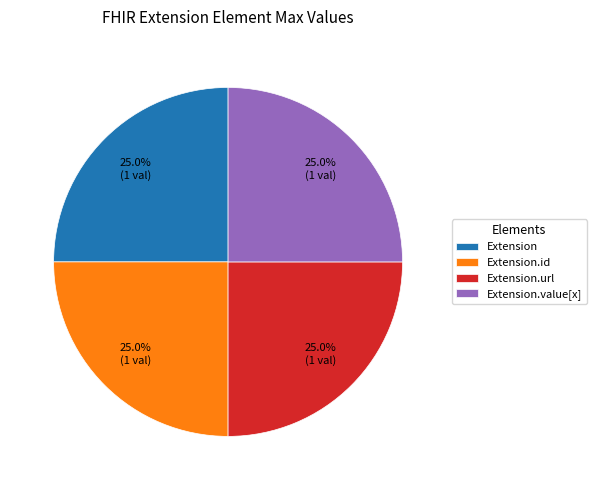

To the nearest percent, what is the difference between the largest and smallest slice percentages?

0%